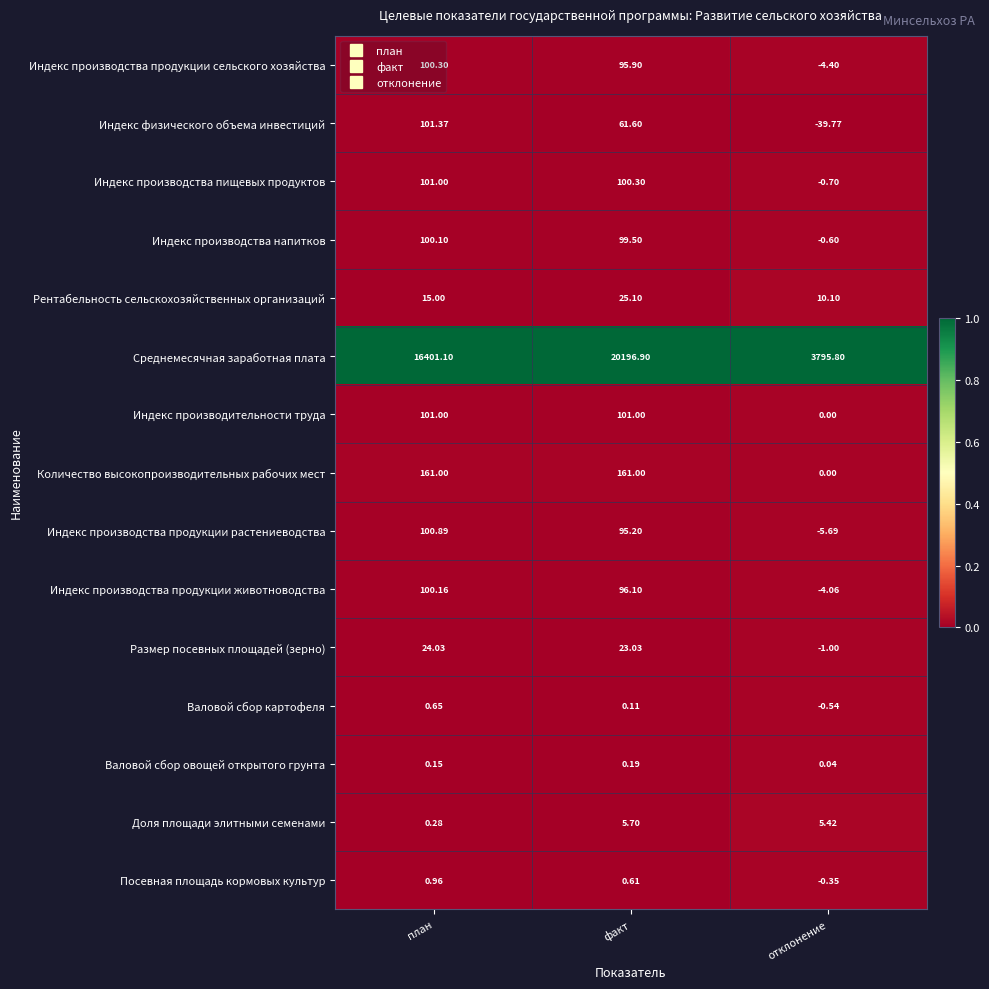

At which label does Индекс производства продукции сельского хозяйства first exceed 95?

план